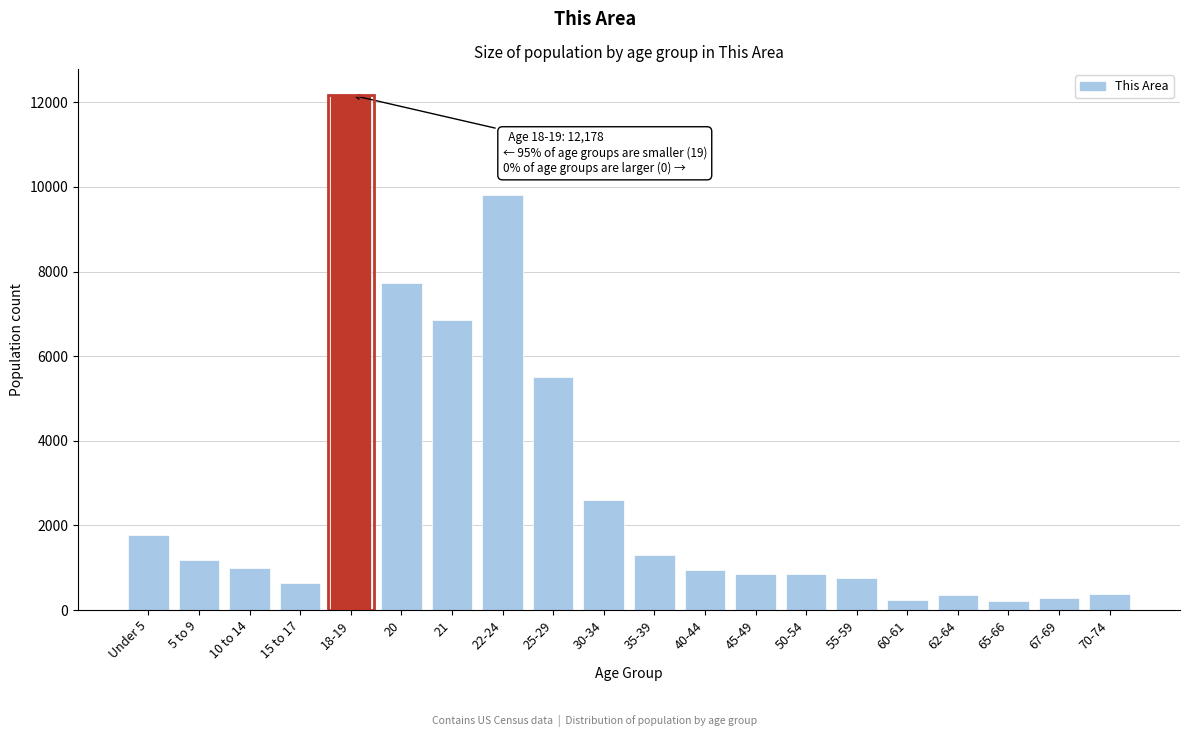

The value at 18-19 is 12178. True or false?

True